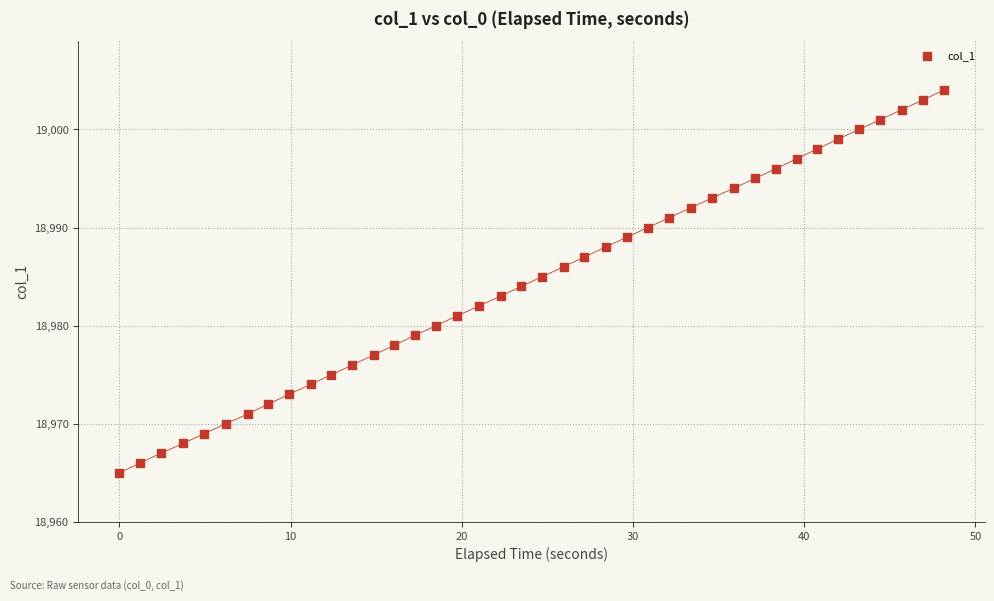

What is the range of Y values (max minus min)?

39